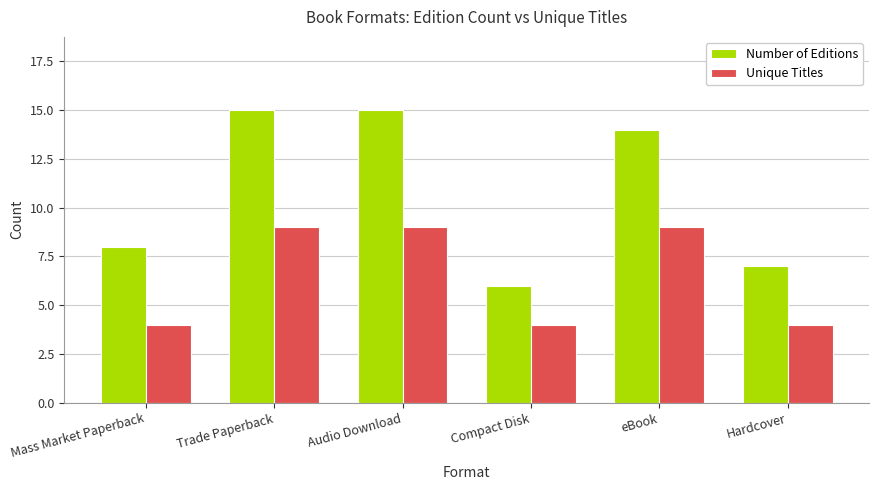

Reading right to left, transcribe all the data shown in this chart.

Number of Editions: Hardcover=7	eBook=14	Compact Disk=6	Audio Download=15	Trade Paperback=15	Mass Market Paperback=8
Unique Titles: Hardcover=4	eBook=9	Compact Disk=4	Audio Download=9	Trade Paperback=9	Mass Market Paperback=4